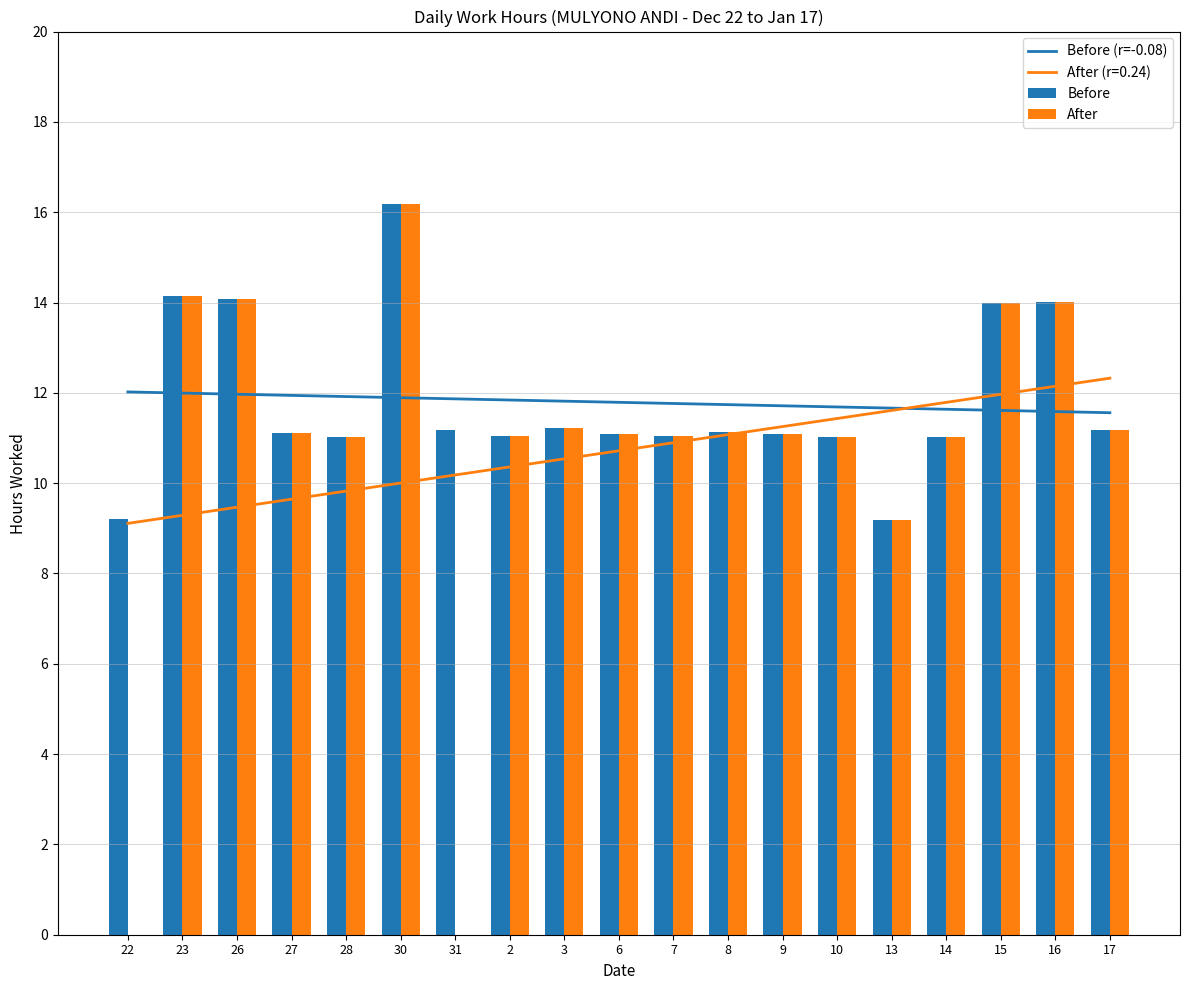

What is the label of the 7th bar from the left?

31